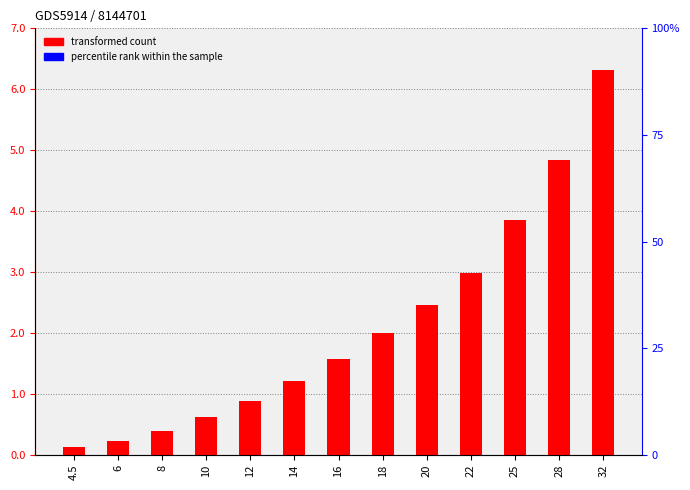

True or false: the data shows 1.0 at 10.

False